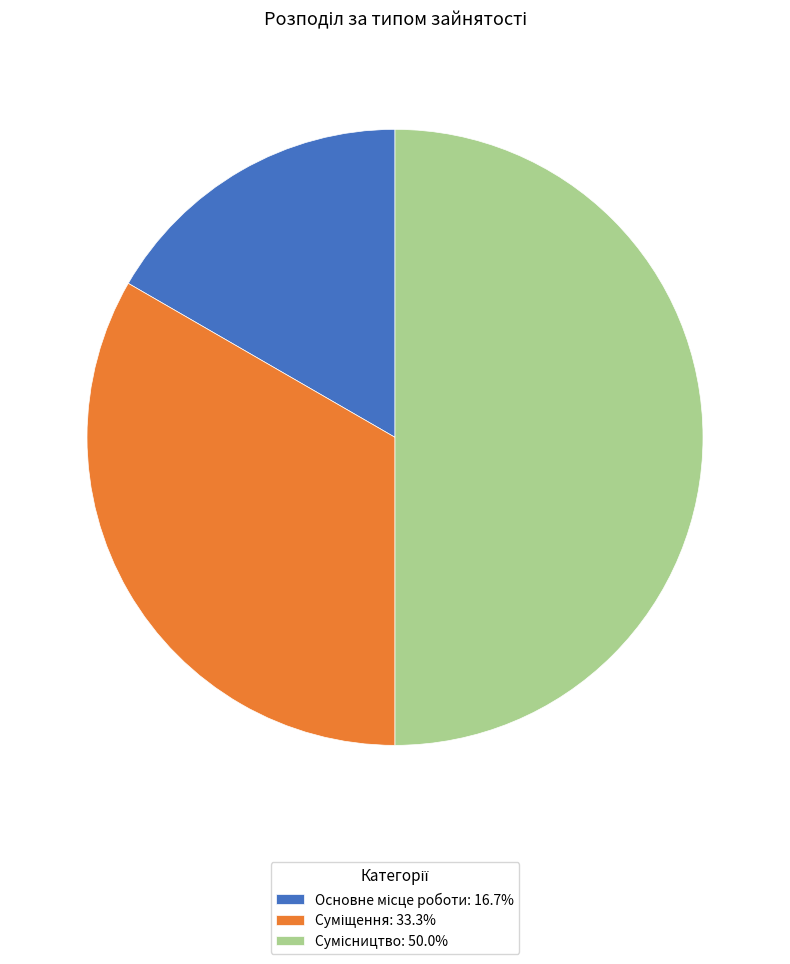

To the nearest percent, what is the difference between the Суміщення and Сумісництво slice percentages?

17%